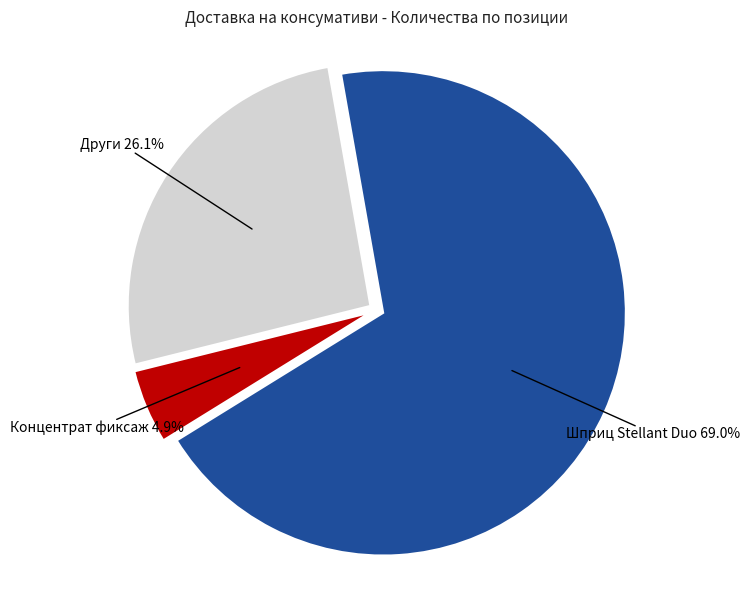

Is there a majority slice in this chart?

Yes